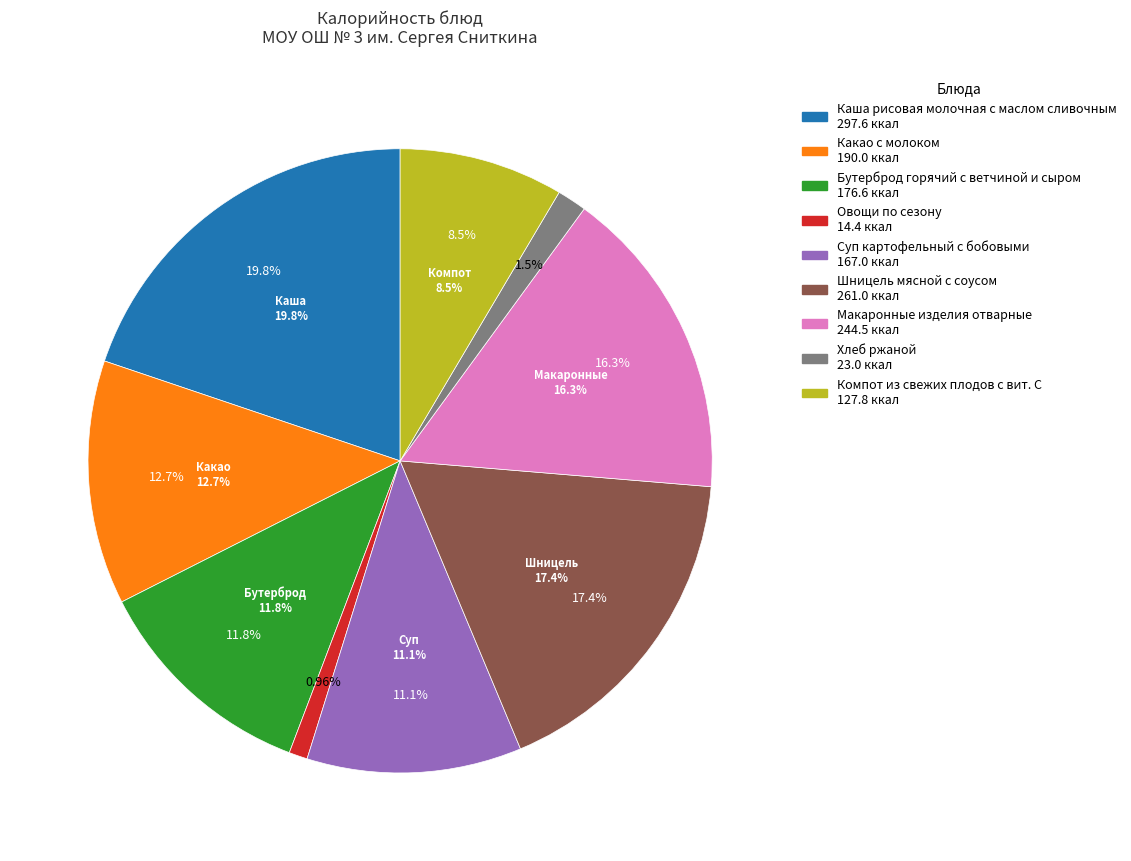

Which category has the smallest portion of the pie?

Овощи по сезону